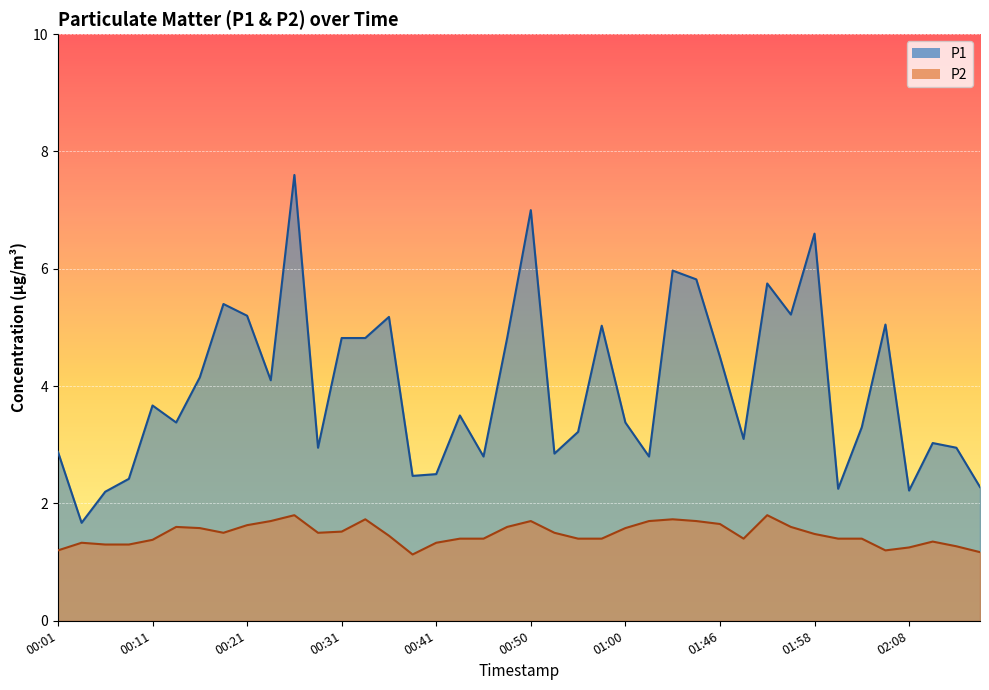

What are all the series names shown in the legend?

P1, P2